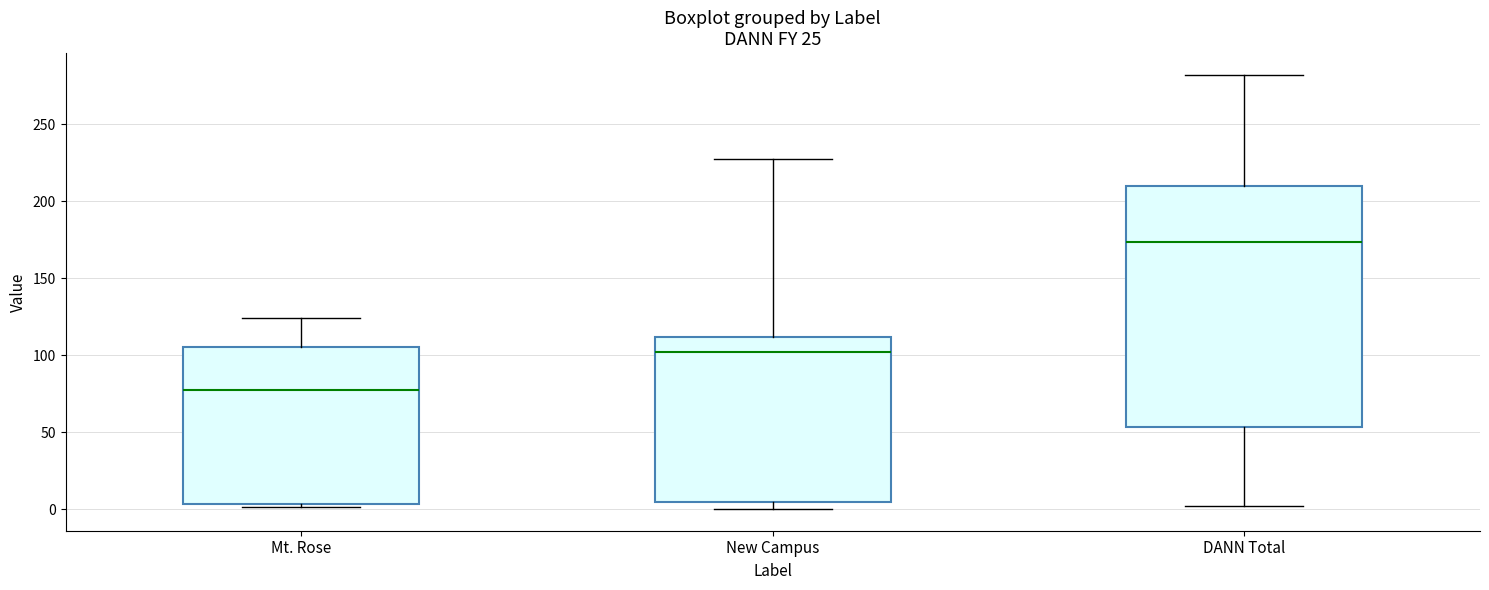

Which box is the tallest, from its lower edge to its upper edge?

DANN Total